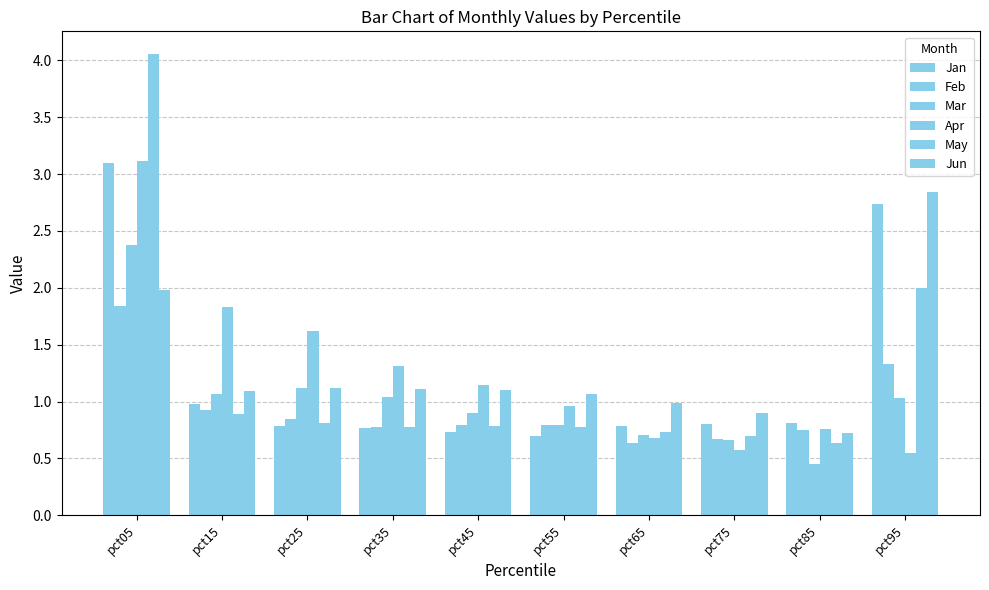

Does the chart contain stacked bars?

No